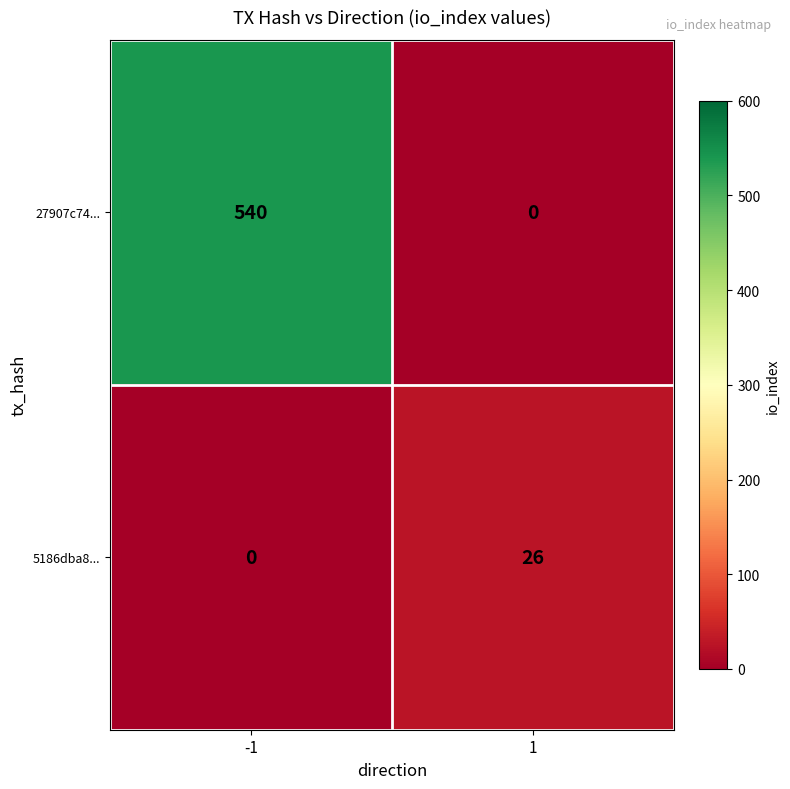

Reading left to right, extract all data points from this chart.

27907c74...: 540	0
5186dba8...: 0	26